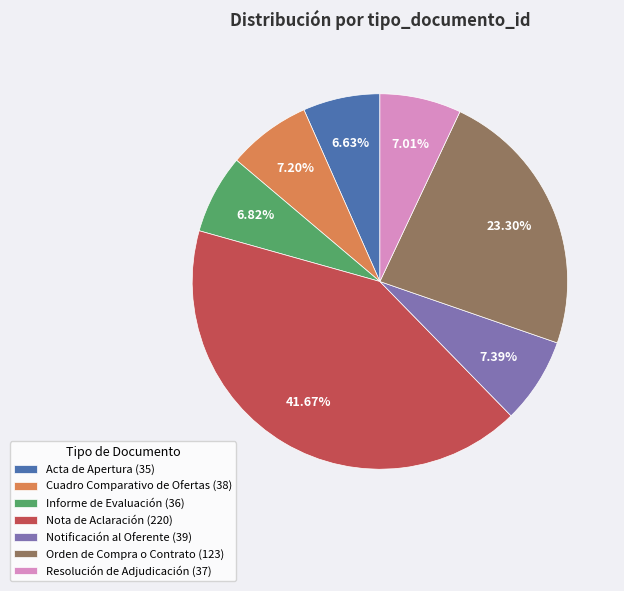

Approximately how many times larger is the value at Acta de Apertura (35) compared to Resolución de Adjudicación (37)?

0.9